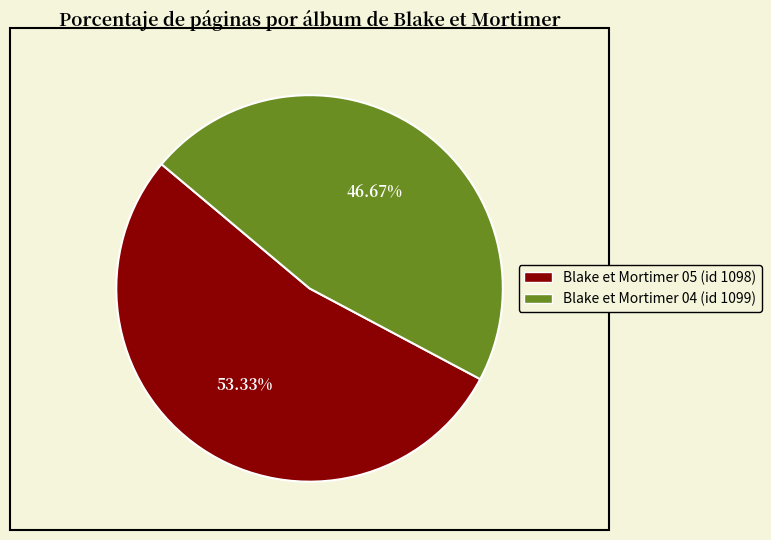

How many slices are in this pie chart?

2